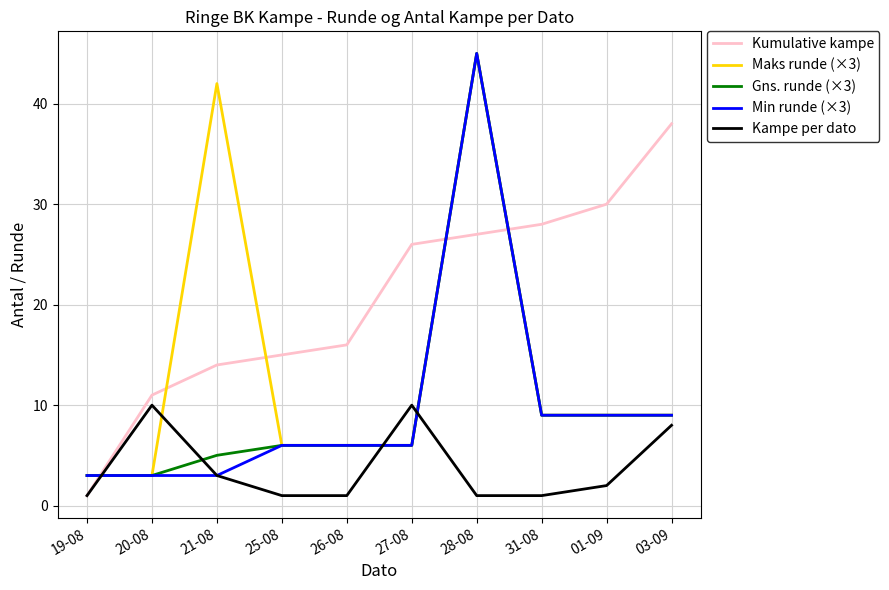

What is the sum of the Maks runde (×3) values at 03-09 and 31-08?

18.0